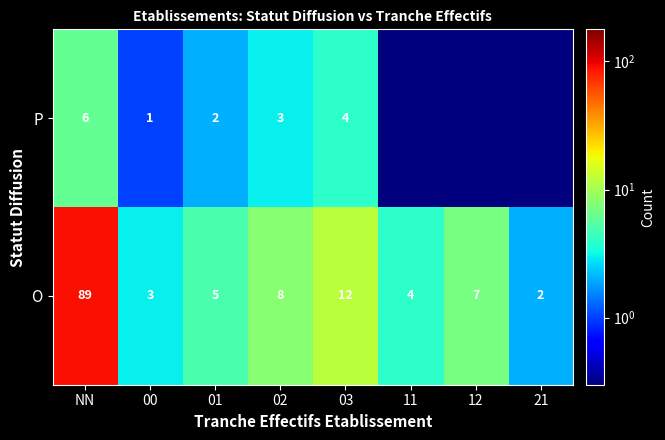

What is the difference between the O values at 00 and 02?

5.0